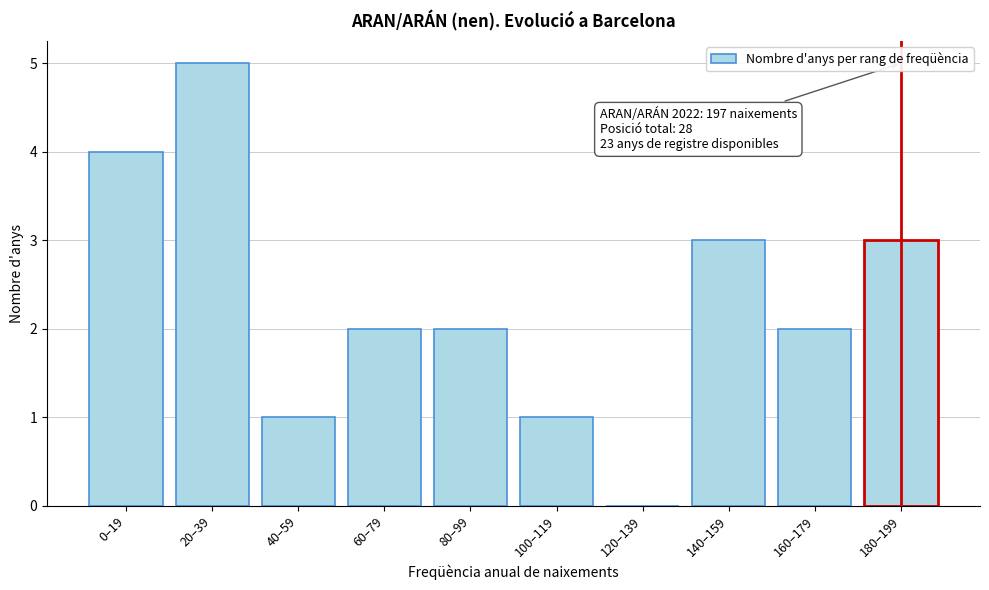

Reading left to right, list all the values displayed in this chart.

0–19=4	20–39=5	40–59=1	60–79=2	80–99=2	100–119=1	120–139=0	140–159=3	160–179=2	180–199=3